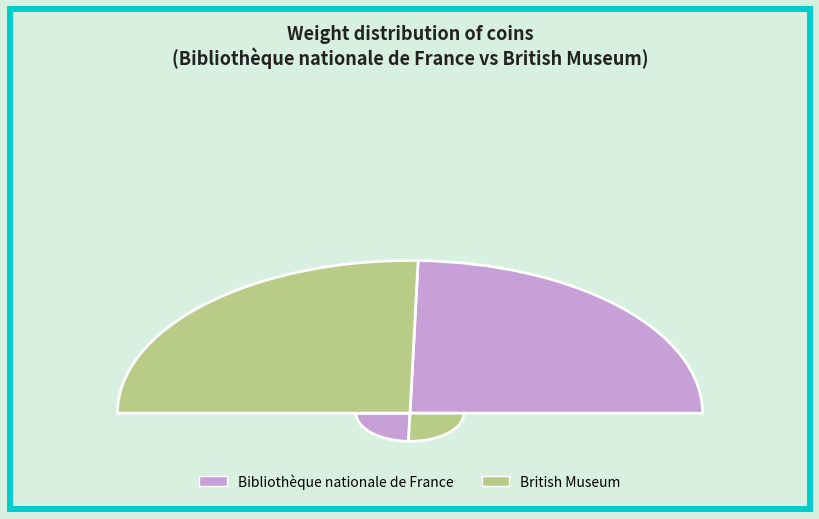

To the nearest percent, what portion does British Museum represent?

51%